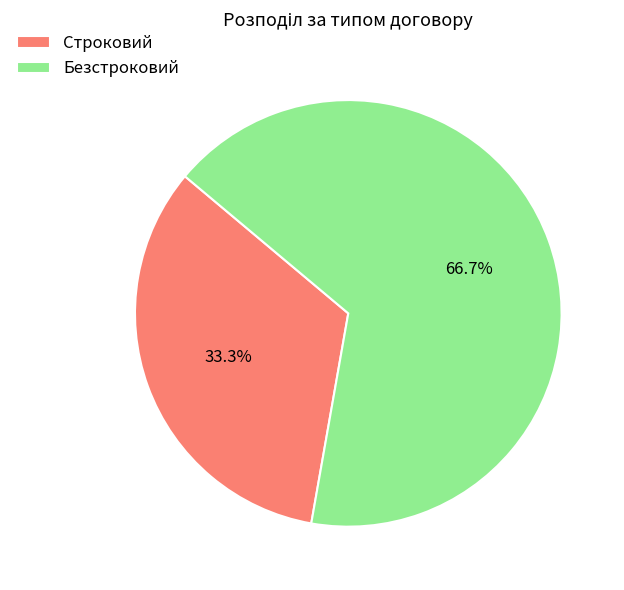

Is it true that Безстроковий is 67% of the pie?

True